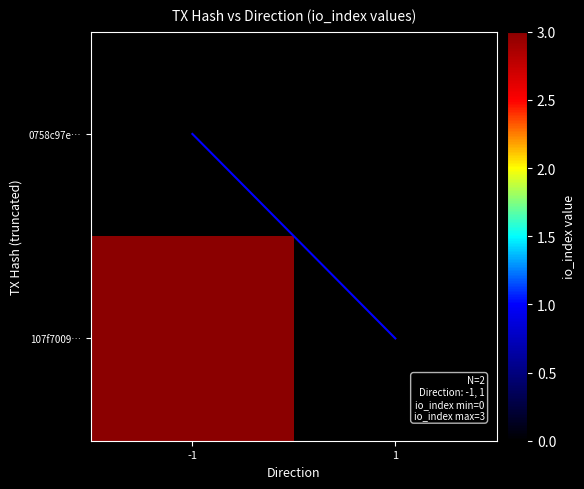

Count the number of categories in the chart.

2